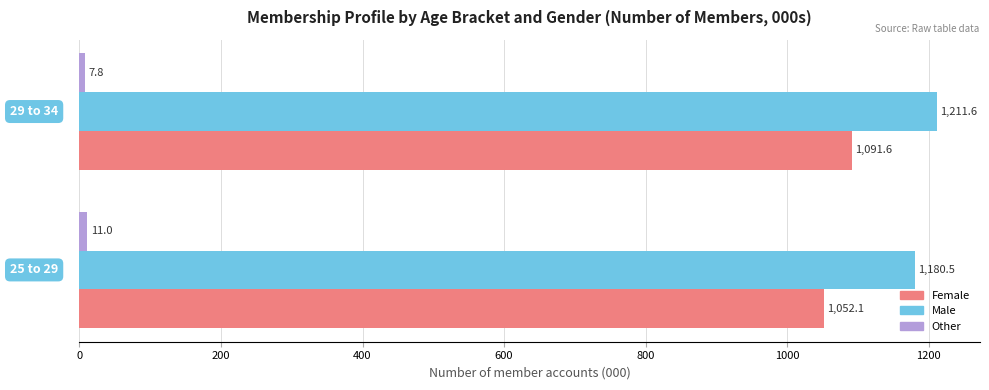

Which series has the widest spread of values?

Female